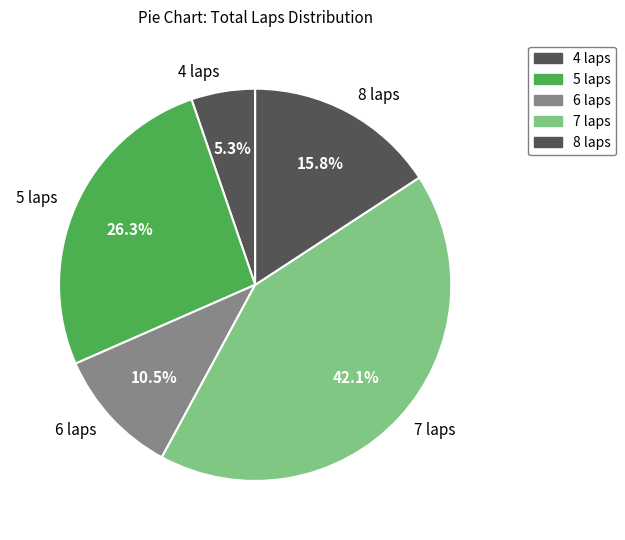

To the nearest percent, what is the difference between the largest and smallest slice percentages?

37%